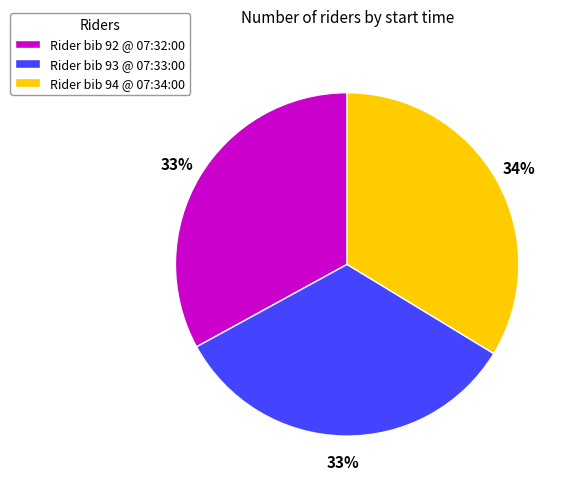

Approximately how many times larger is the value at Rider bib 93 @ 07:33:00 compared to Rider bib 92 @ 07:32:00?

1.0